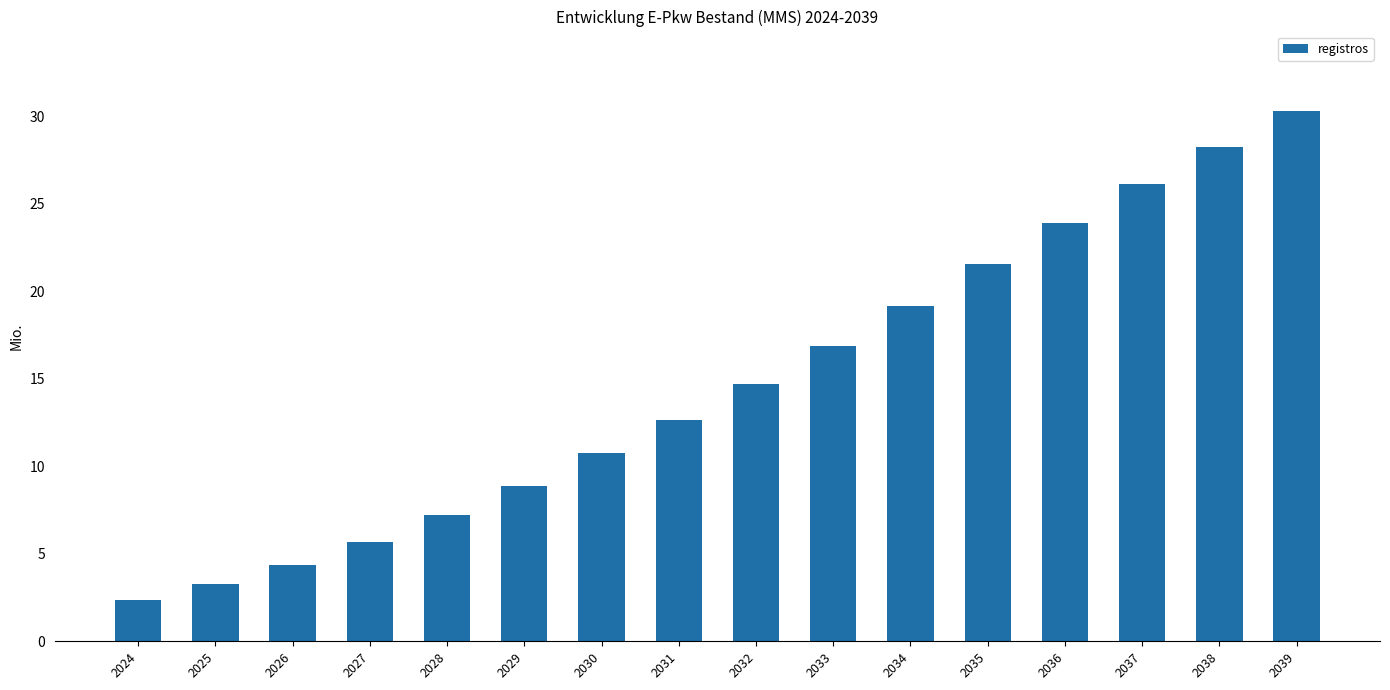

What is the ratio of the value at 2039 to the value at 2029?

3.4